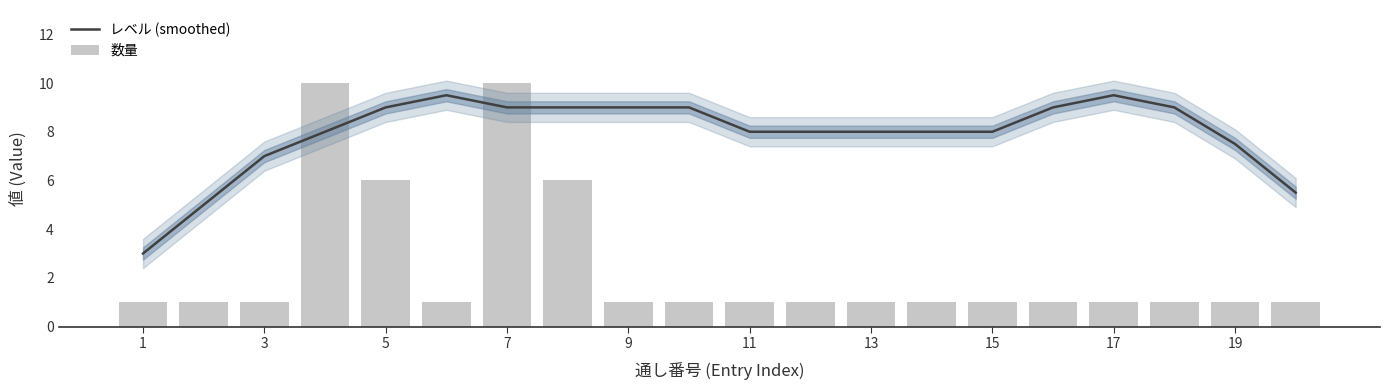

What is the minimum value for レベル (smoothed)?

3.0